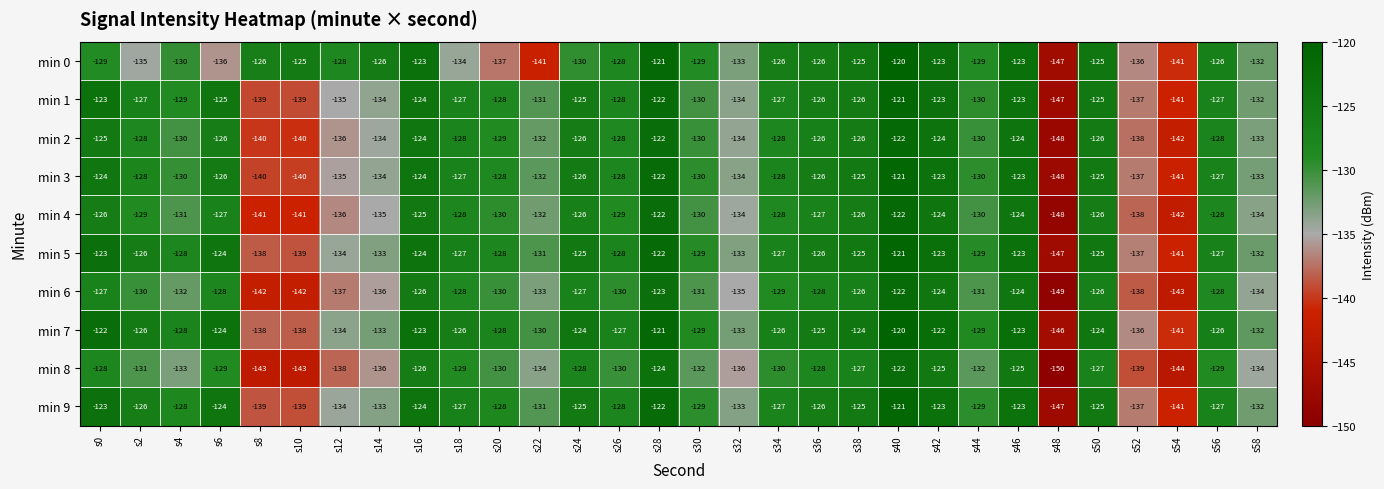

Which series has the widest spread of values?

min 8